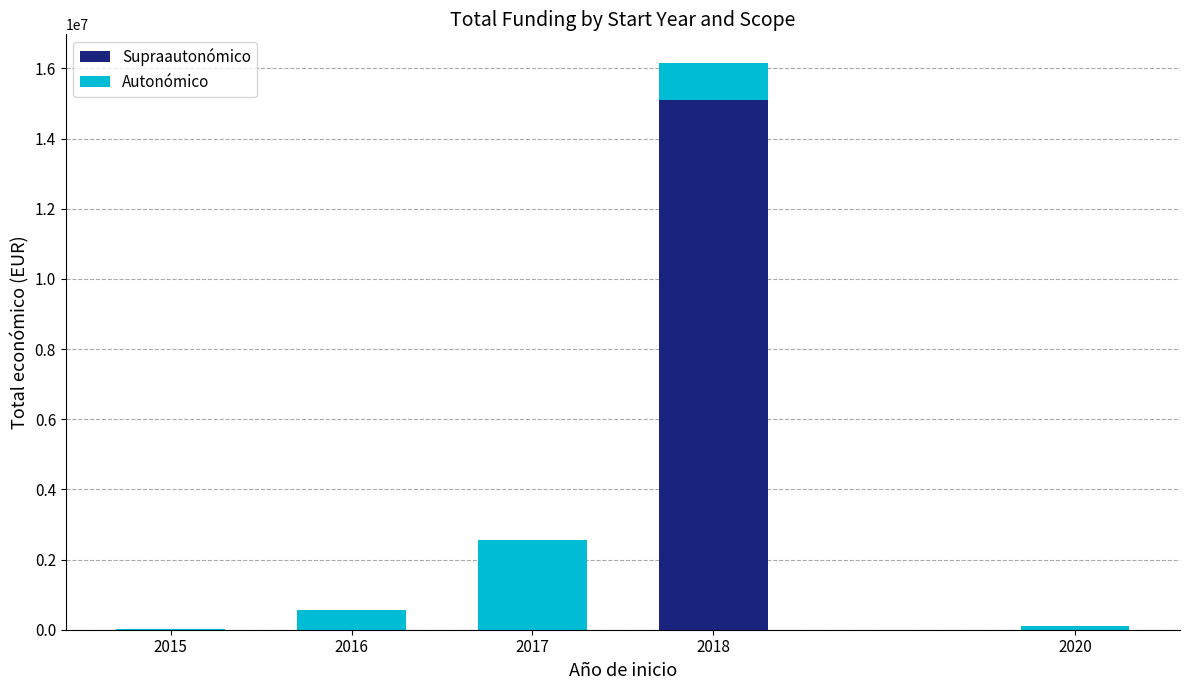

How many values in the Supraautonómico series exceed 0?

1